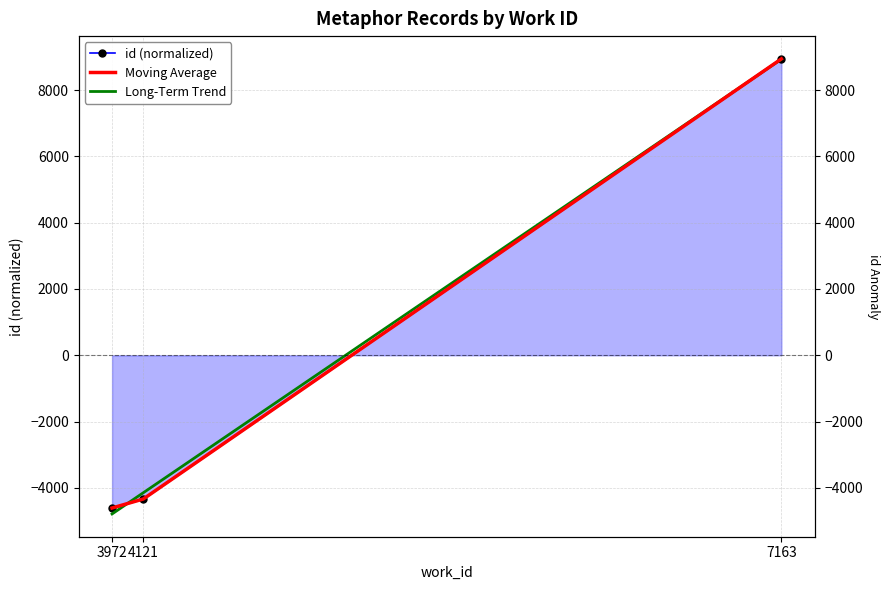

Reading right to left, extract all data points from this chart.

7163=8942.7	4121=-4335.3	3972=-4607.3